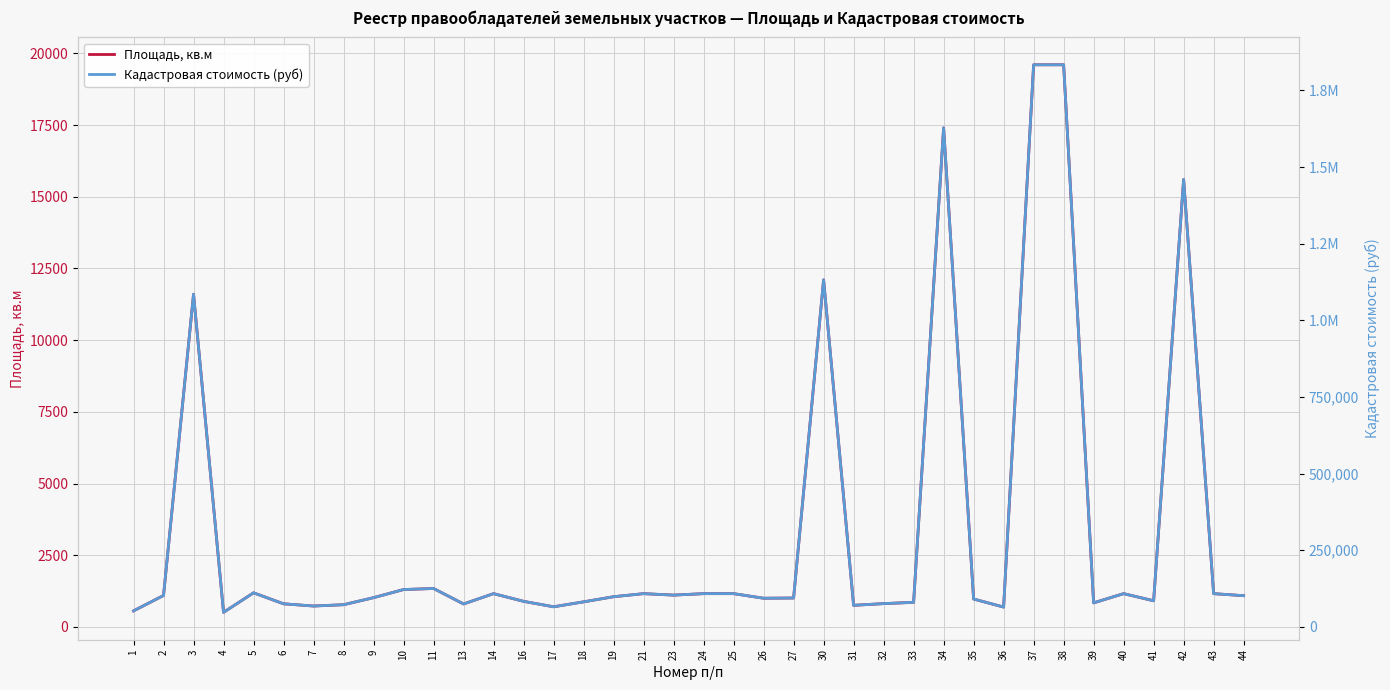

How many interior local peaks does the Кадастровая стоимость (руб) series have?

9